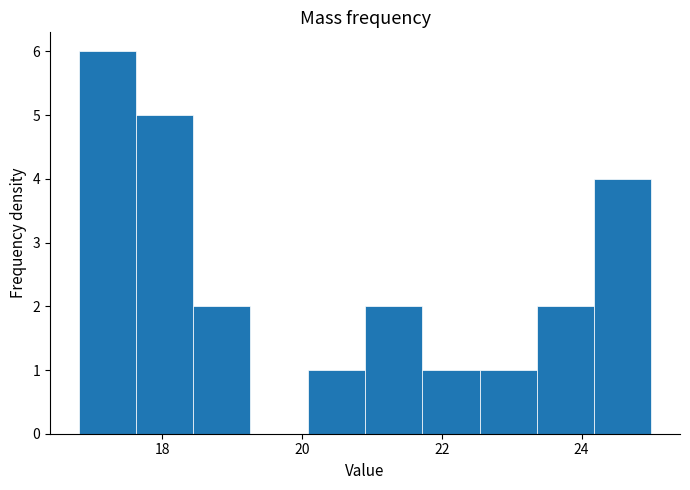

Which range on the x-axis has the tallest bar?

16.80 to 17.62